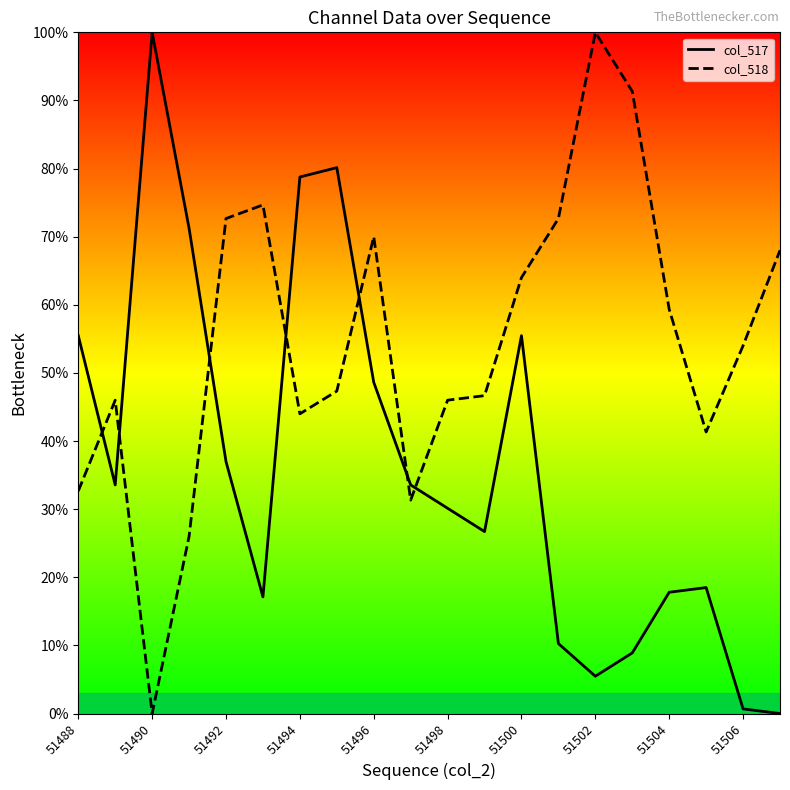

After their last crossing, which series has the higher values: col_517 or col_518?

col_518